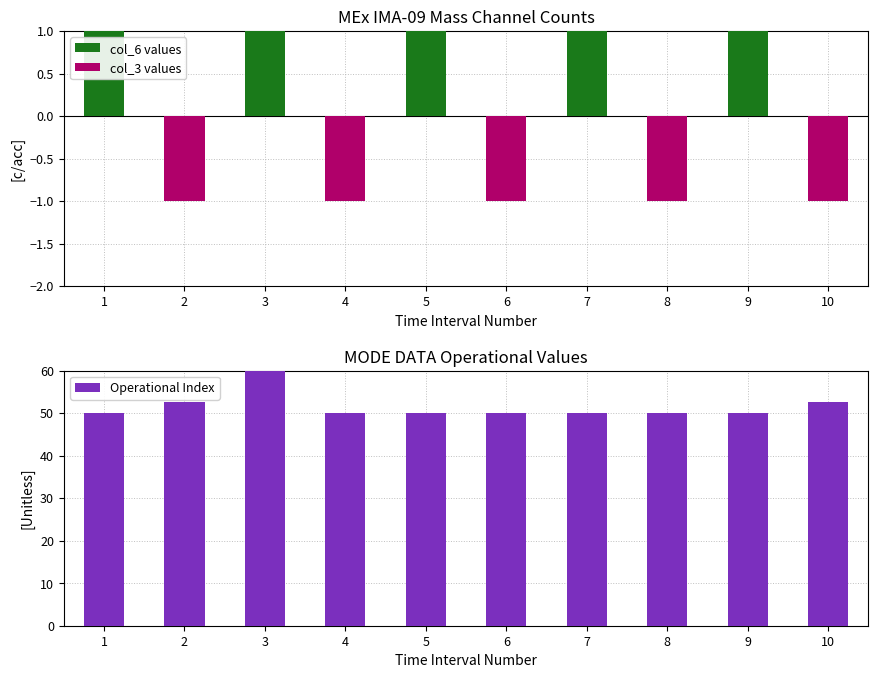

Reading right to left, what are all the values shown in this chart?

col_6 values: 10=0.0	9=1.0	8=0.0	7=1.0	6=0.0	5=1.0	4=0.0	3=1.0	2=0.0	1=1.0
col_3 values: 10=-1.0	9=0.0	8=-1.0	7=0.0	6=-1.0	5=0.0	4=-1.0	3=0.0	2=-1.0	1=0.0
Operational Index: 10=52.5	9=50.0	8=50.0	7=50.0	6=50.0	5=50.0	4=50.0	3=60.0	2=52.5	1=50.0